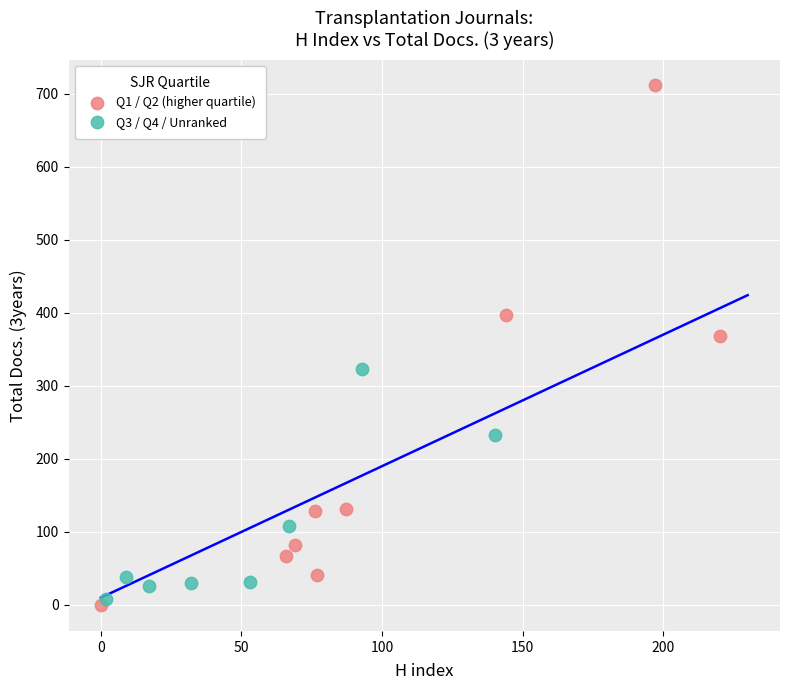

Which series has the widest spread of Y values?

Q1 / Q2 (higher quartile)